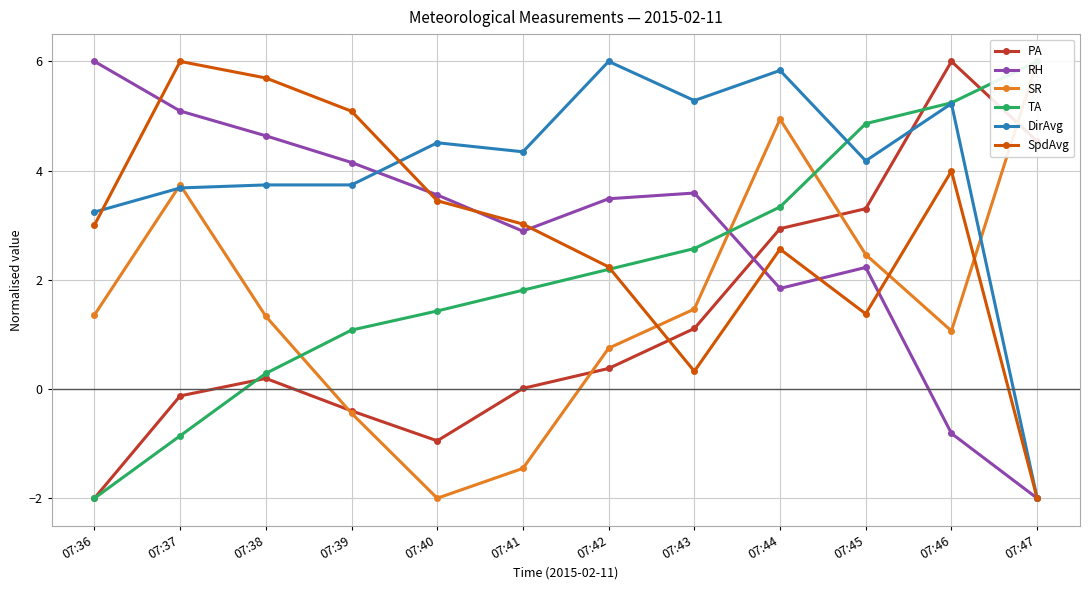

Between 07:38 and 07:42, which series saw the biggest shift?

SpdAvg